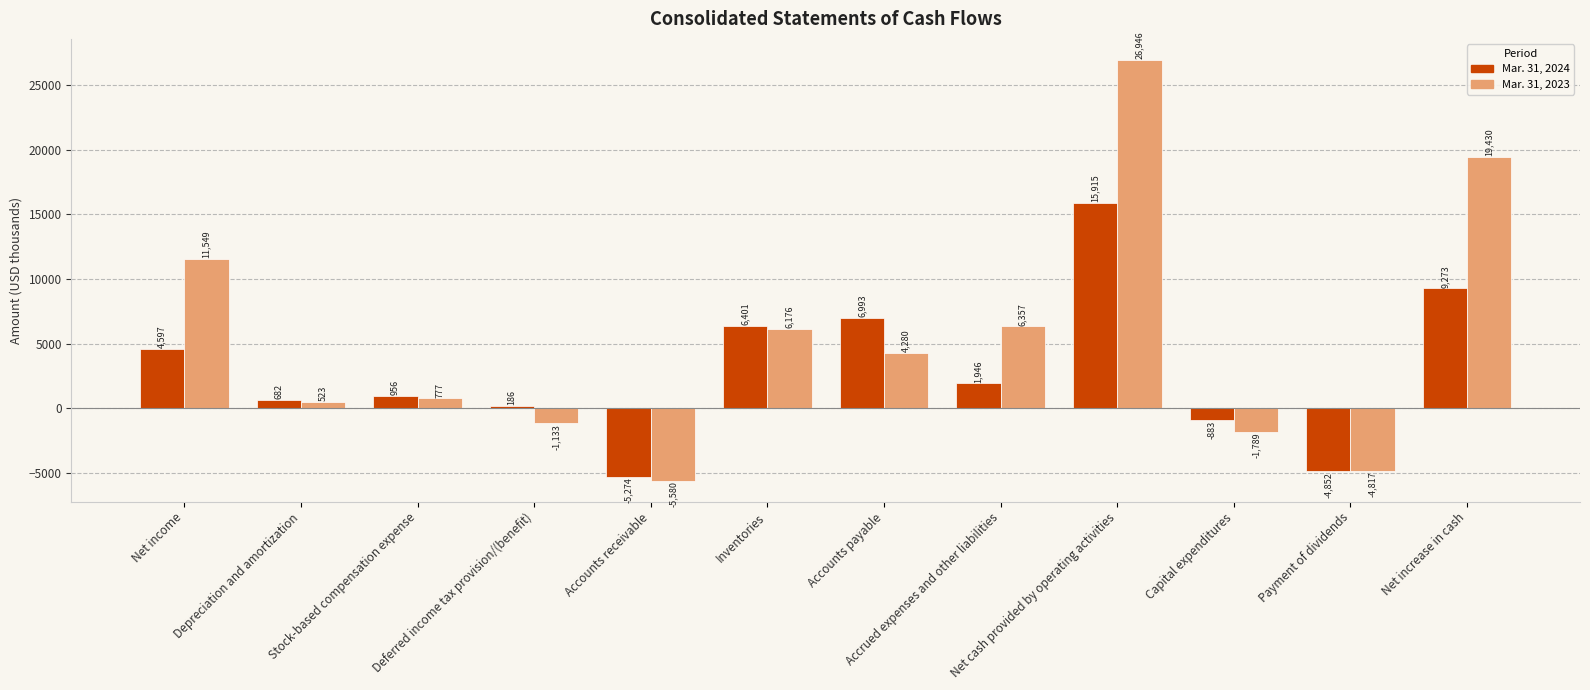

At which label is Mar. 31, 2024 closest to 5320?

Net income